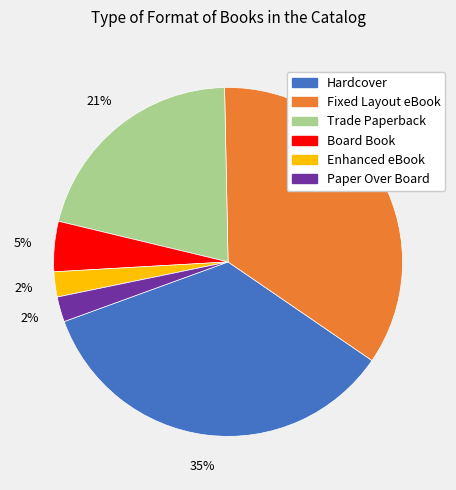

How many slices are in this pie chart?

6